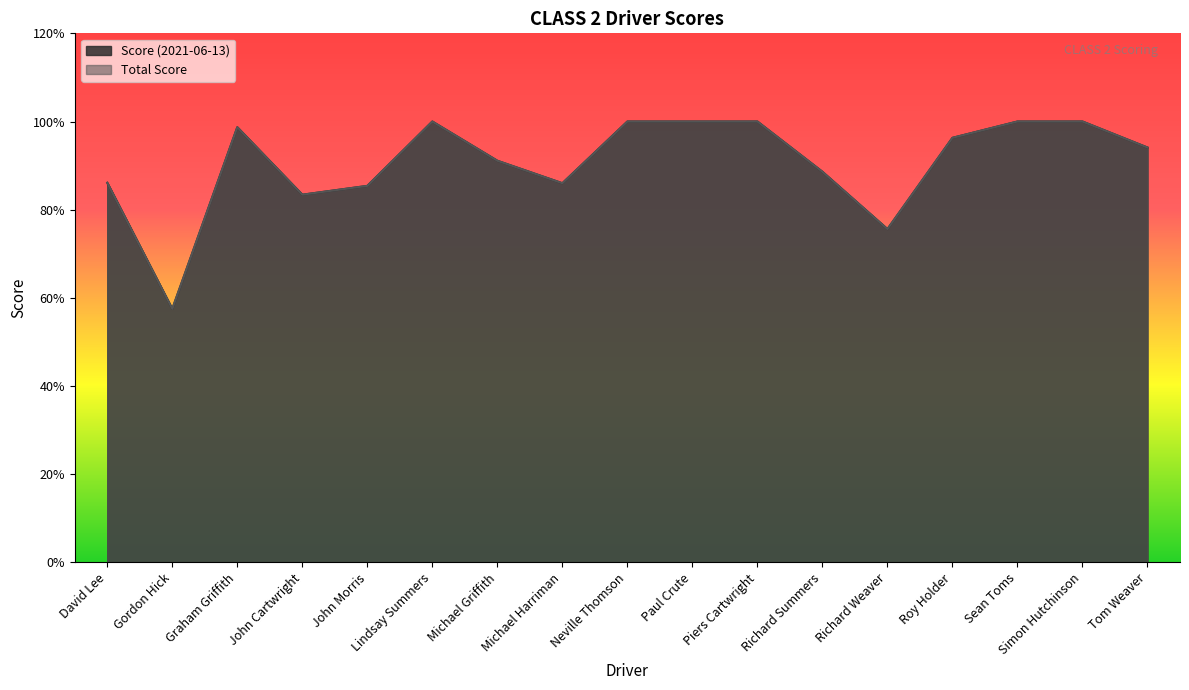

Between Lindsay Summers and Paul Crute, which series saw the biggest shift?

Score (2021-06-13)